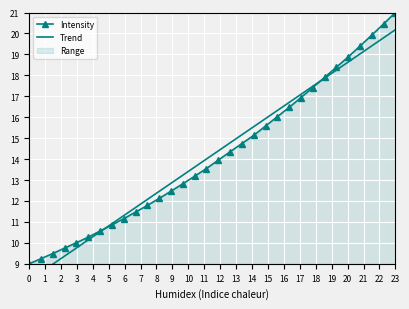

What is the highest value of the Intensity series?

21.0